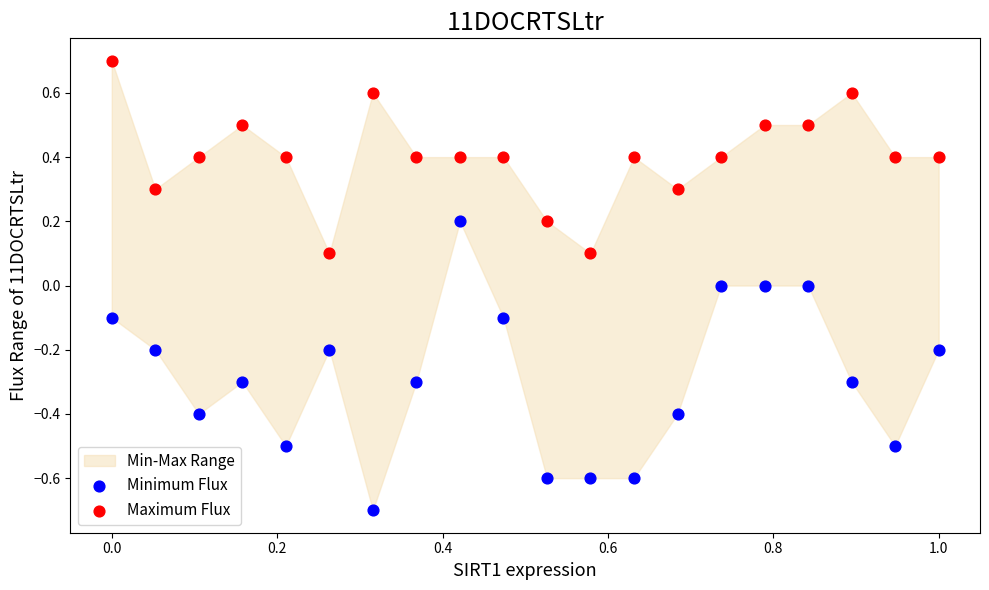

Across all data points, what is the range of X values (max minus min)?

1.0